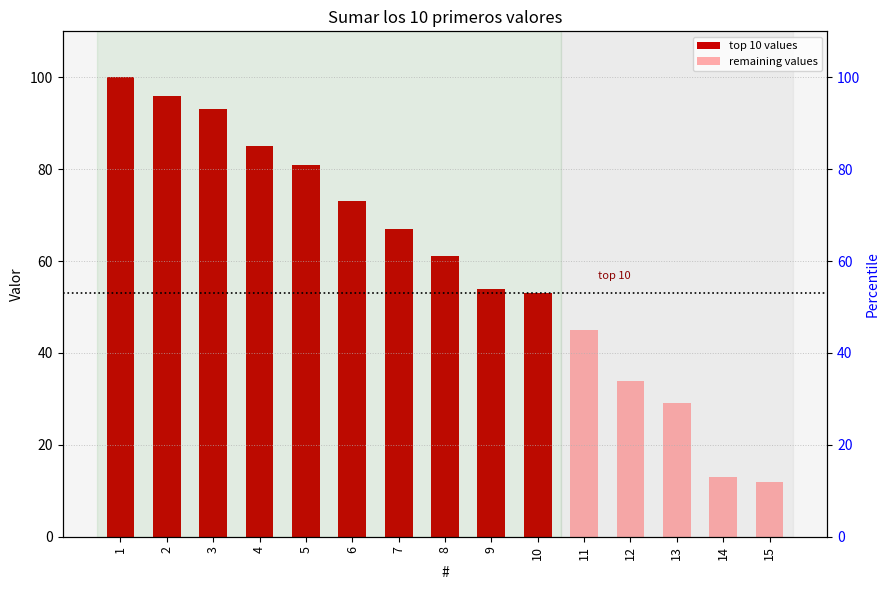

How many bars are there in total?

15